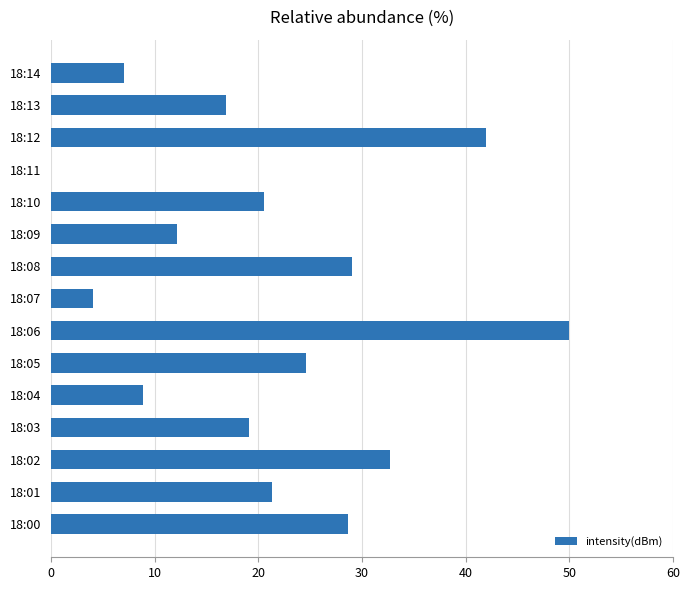

At which category does the chart reach its peak across all series?

18:06